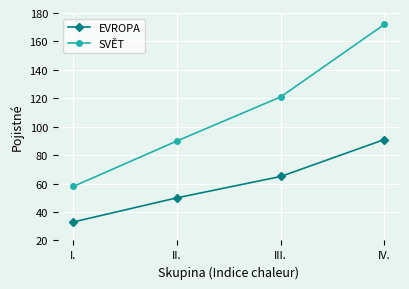

What is the greatest value displayed?

172